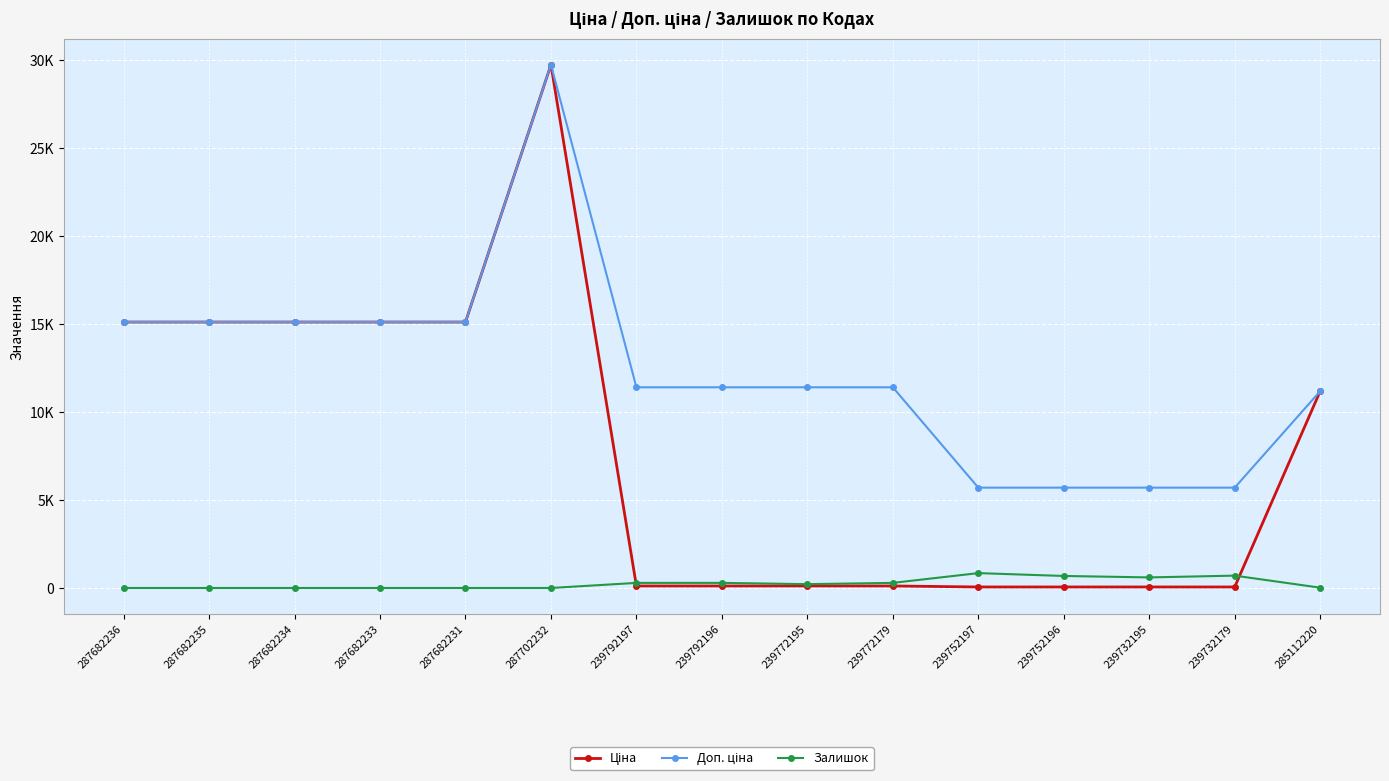

How many data points does each series have?

15